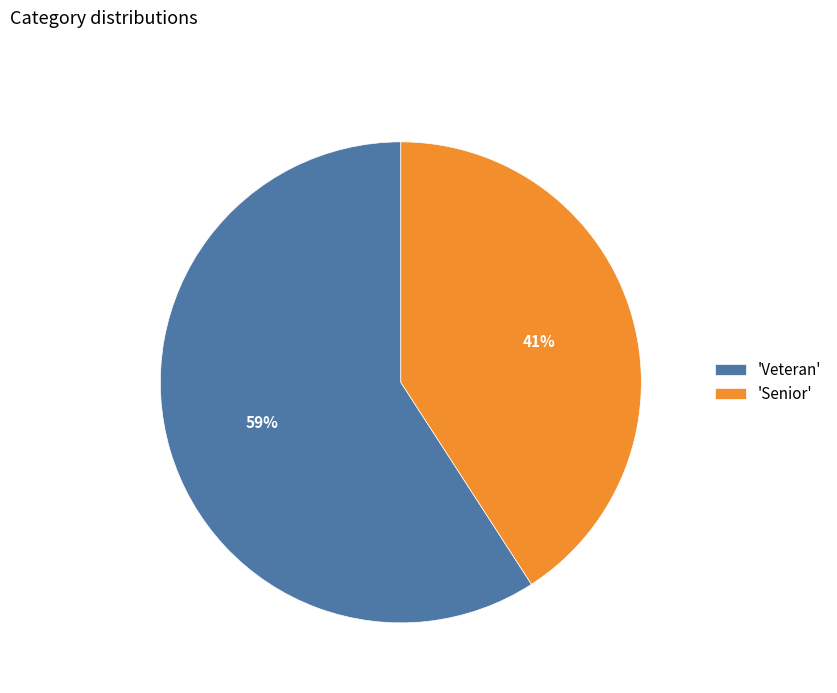

Which category has the smallest portion of the pie?

'Senior'